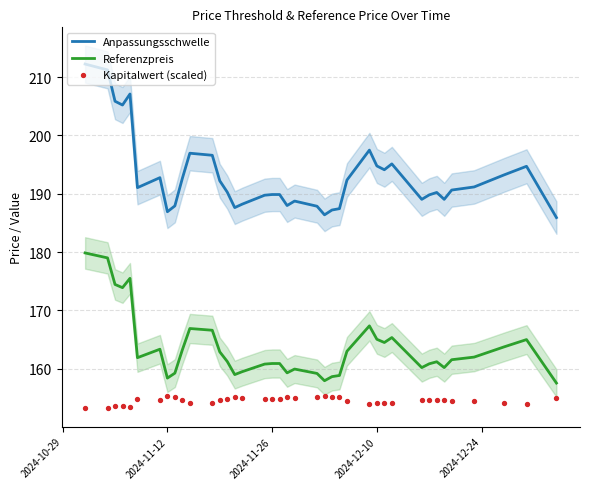

Which series contains the lowest Y value?

Kapitalwert (scaled)